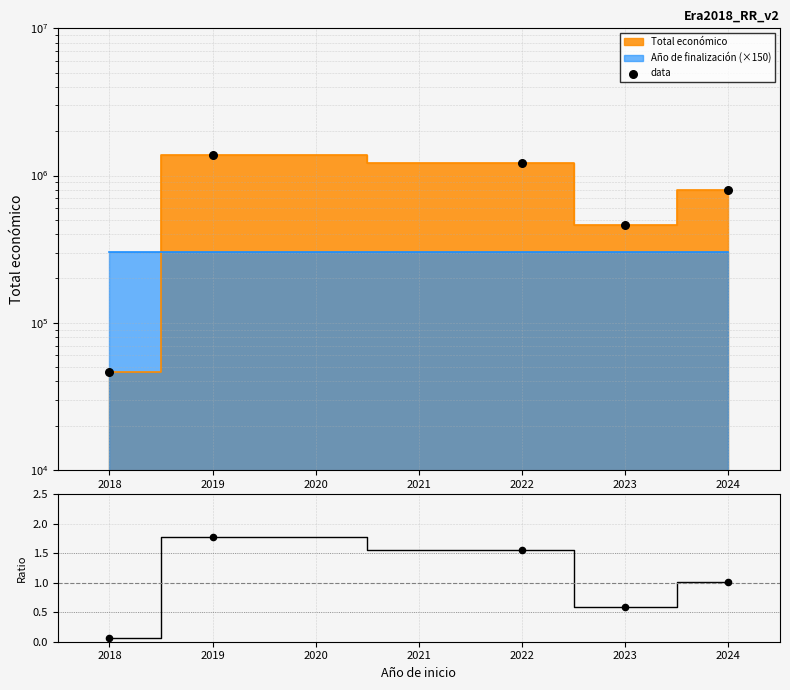

Between 2024 and 2022, which is larger?

2022